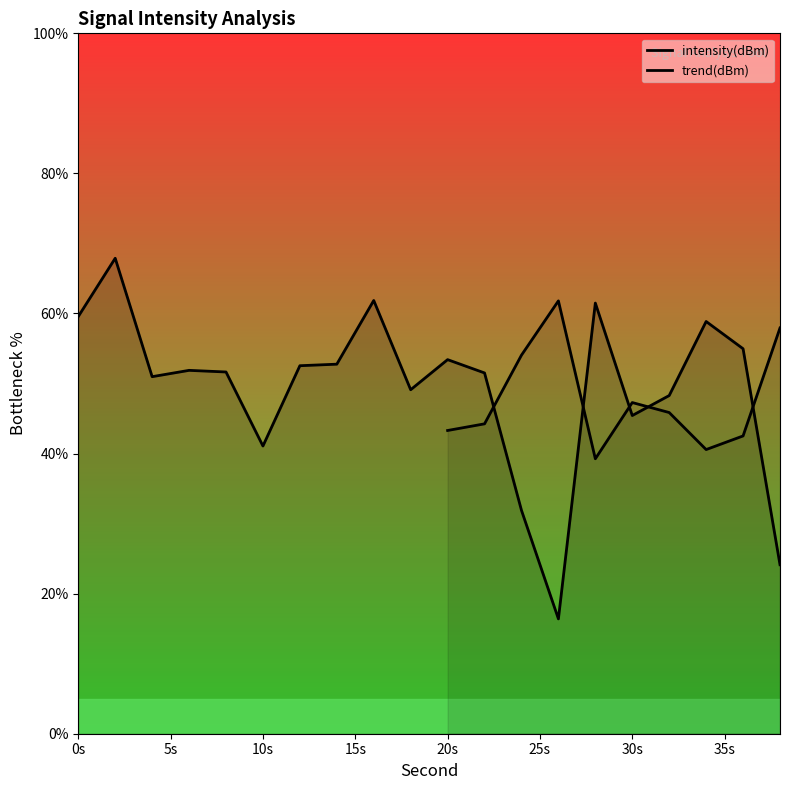

Does the chart have visible grid lines?

No